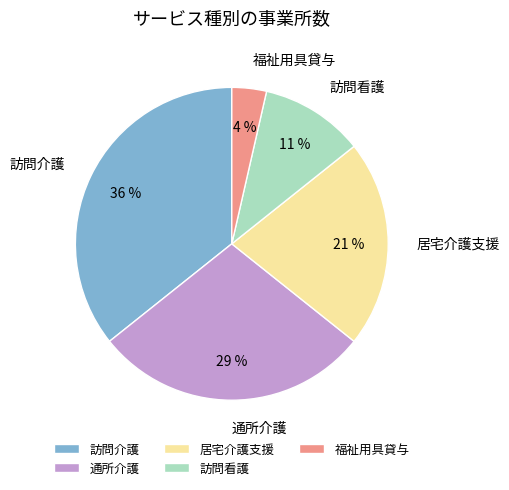

To the nearest percent, what is the difference between the largest and smallest slice percentages?

32%